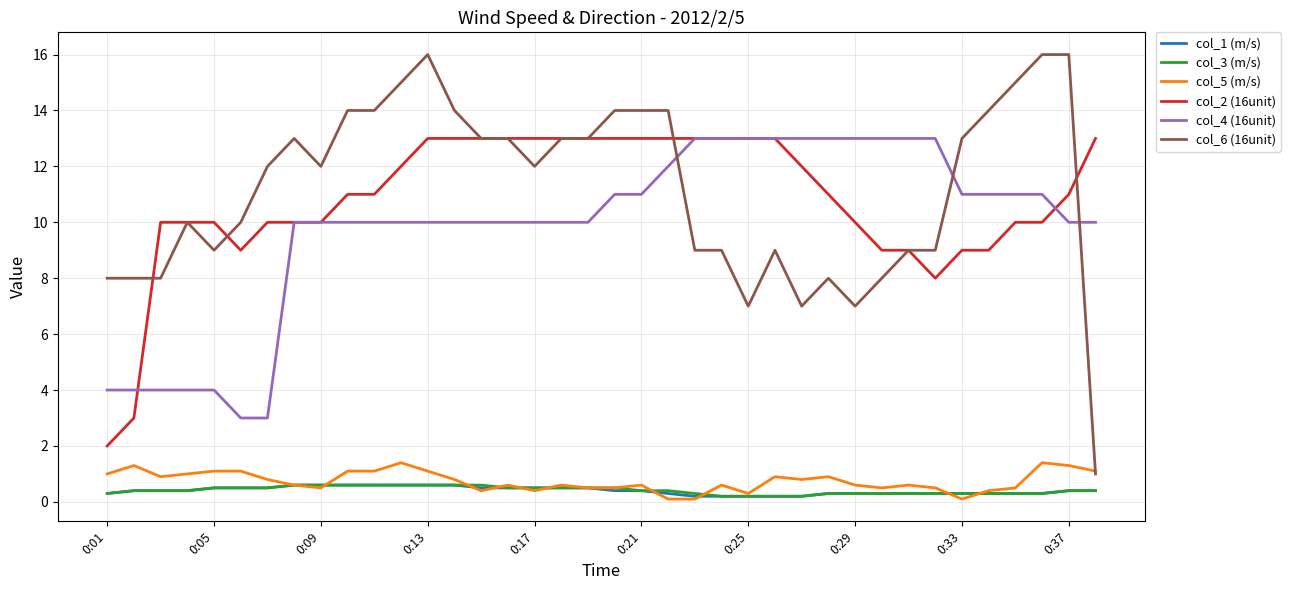

What is the maximum value shown in the chart?

16.0